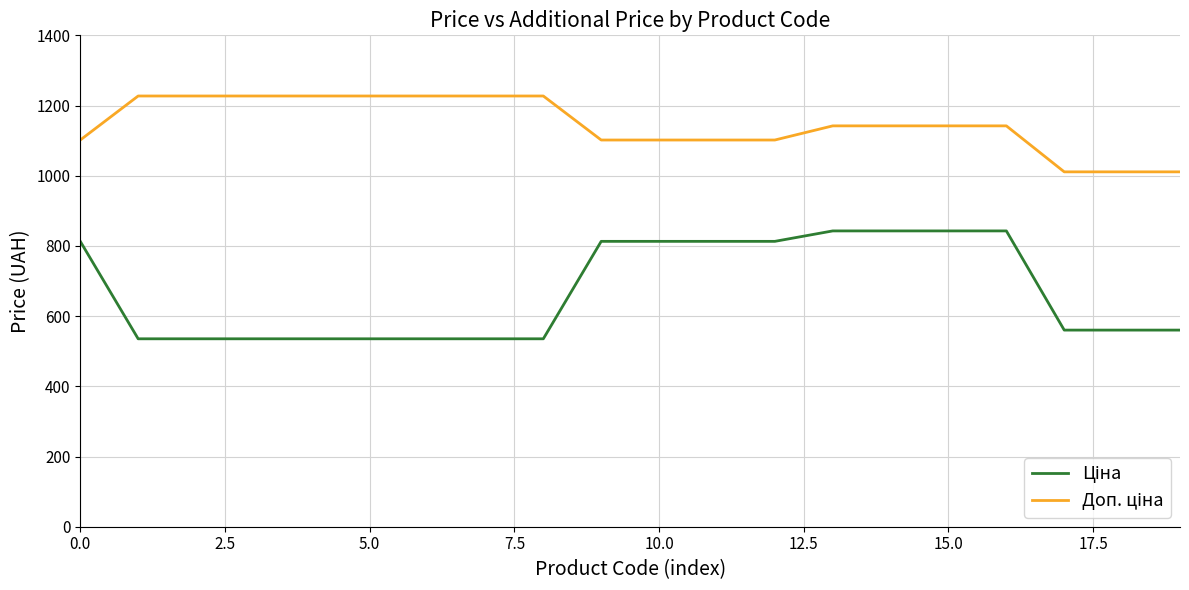

What is the maximum value shown in the chart?

1227.2